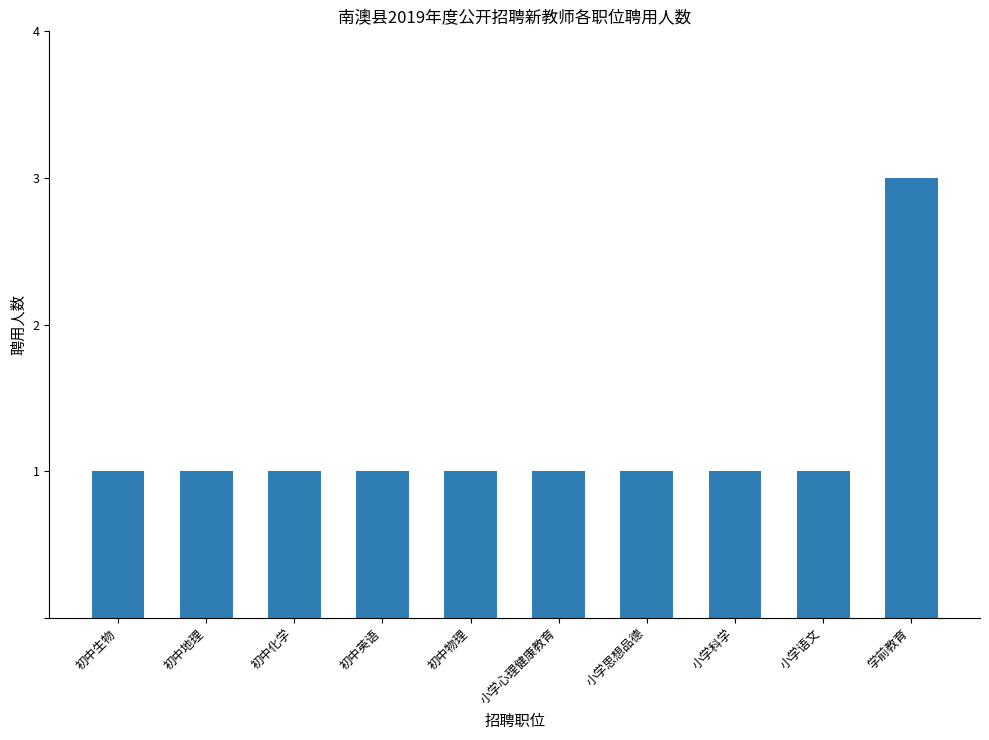

Read the value at 初中生物.

1